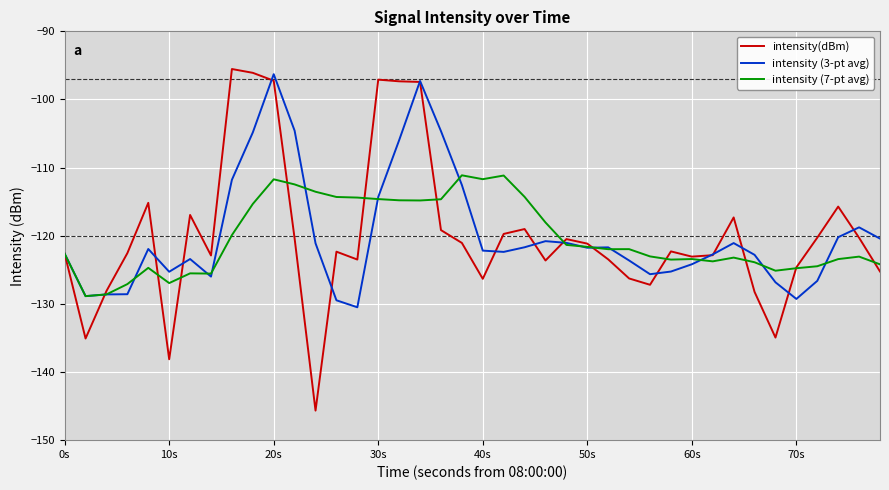

What is the maximum value for intensity (3-pt avg)?

-96.3